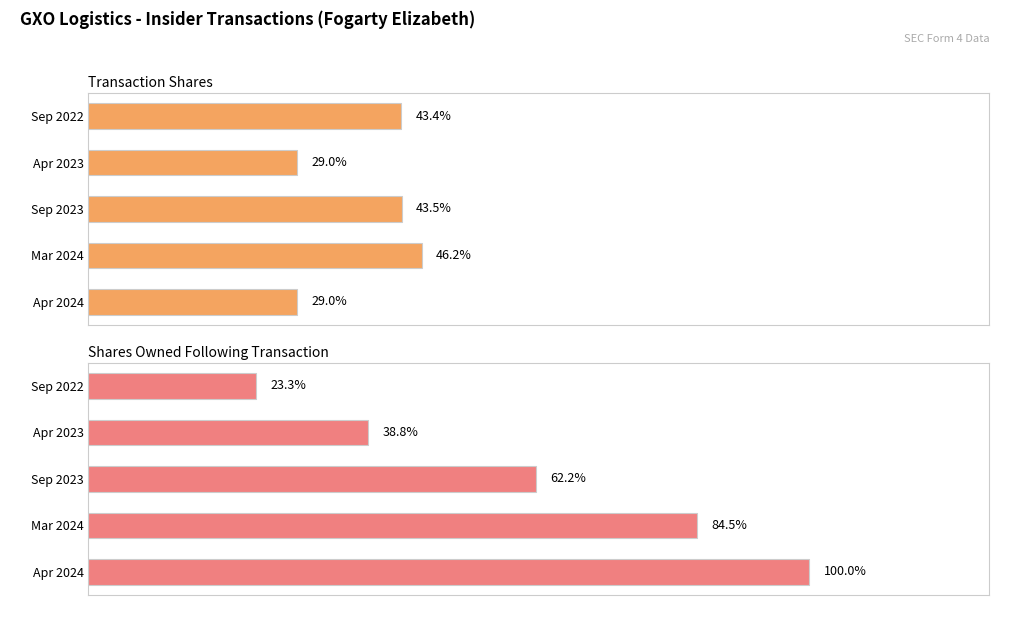

The Shares Owned Following Transaction series shows 5702 at 0. True or false?

False